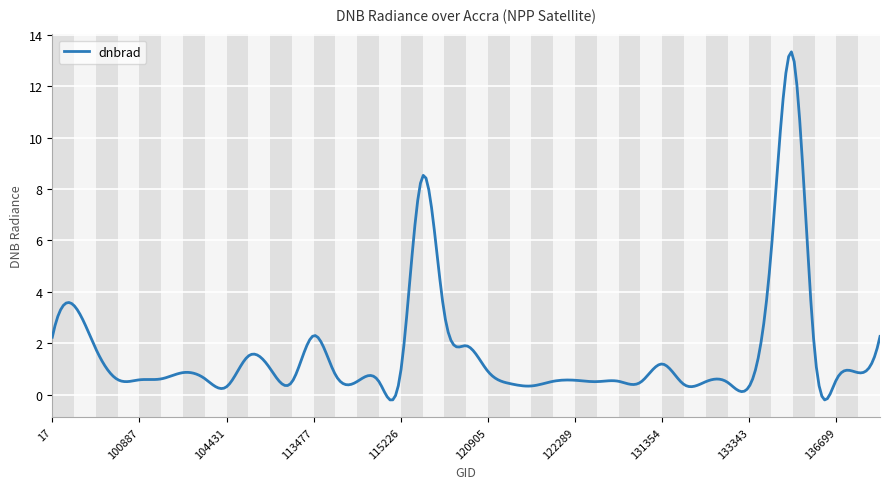

Does the chart display data point markers on the line(s)?

No